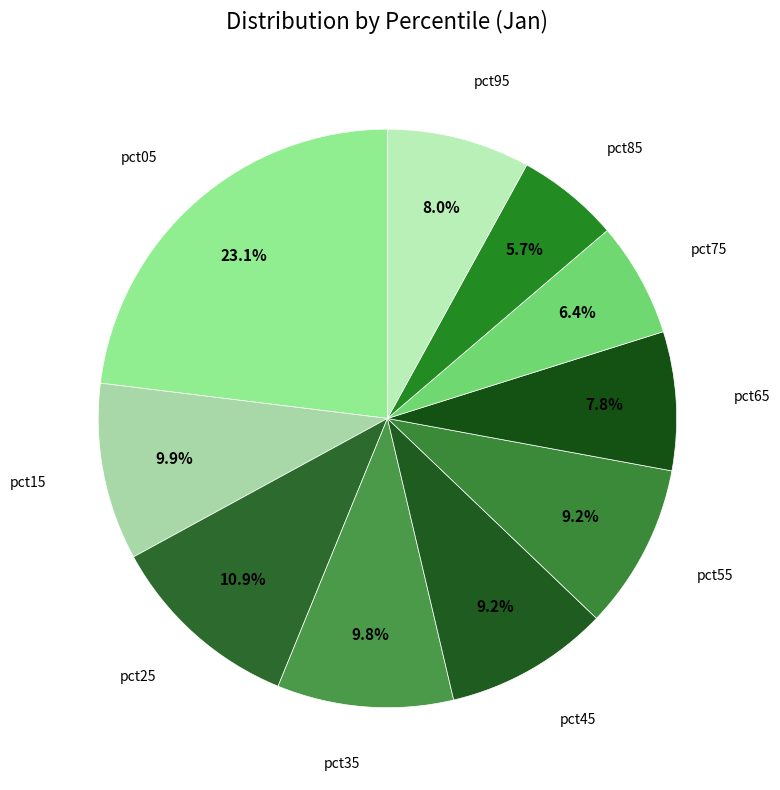

Count the number of slices in the pie.

10